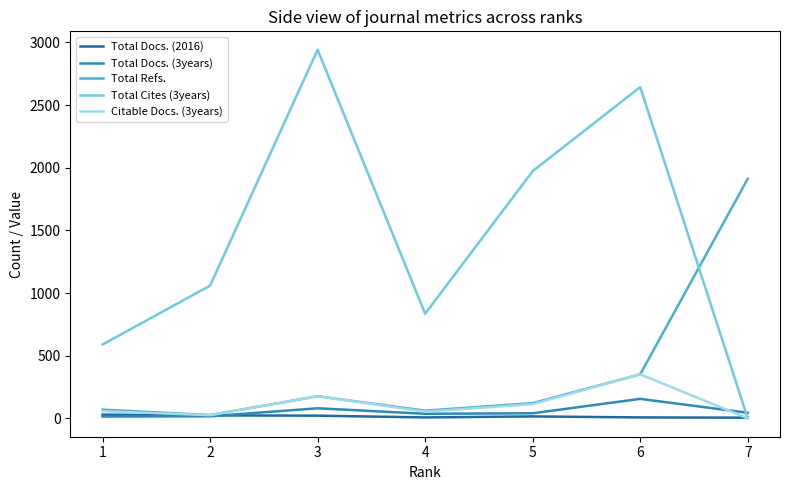

Between 2 and 4, which series saw the biggest shift?

Total Cites (3years)